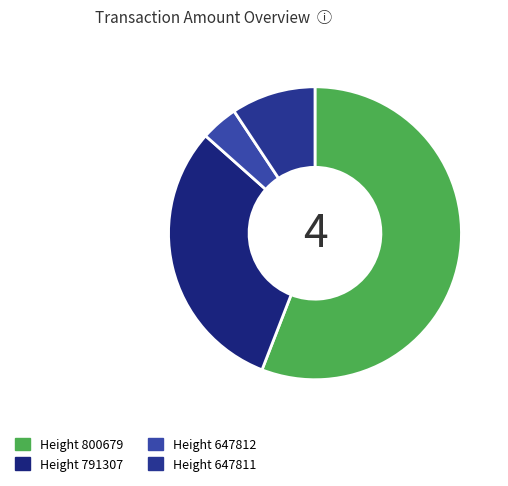

True or false: Height 647812 accounts for 18% of the total.

False